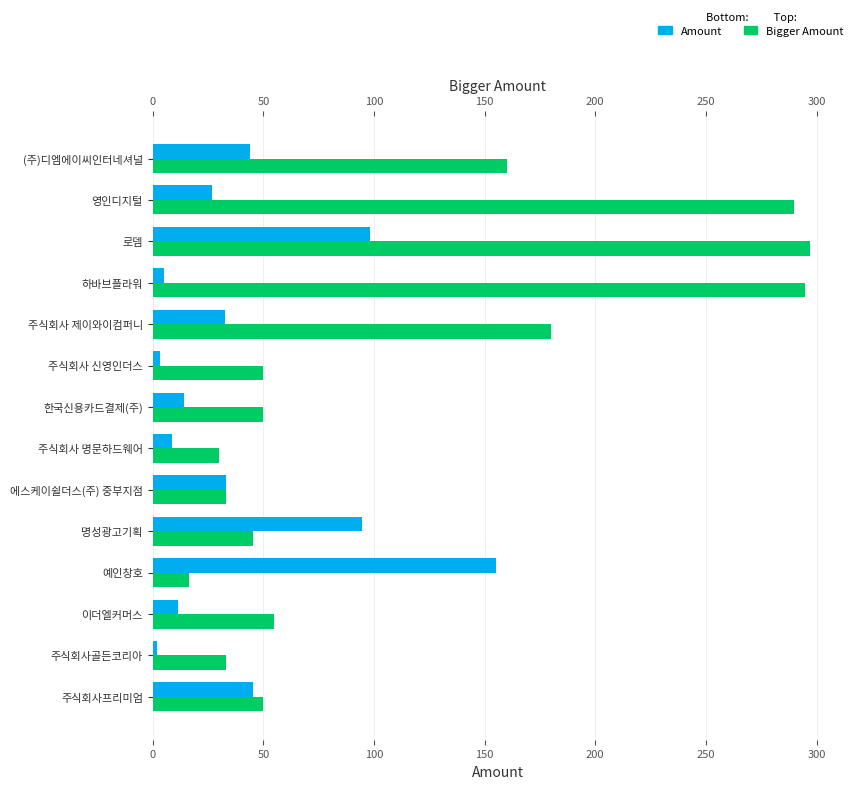

At 주식회사 명문하드웨어, list the series in order from smallest to largest.

Amount, Bigger Amount